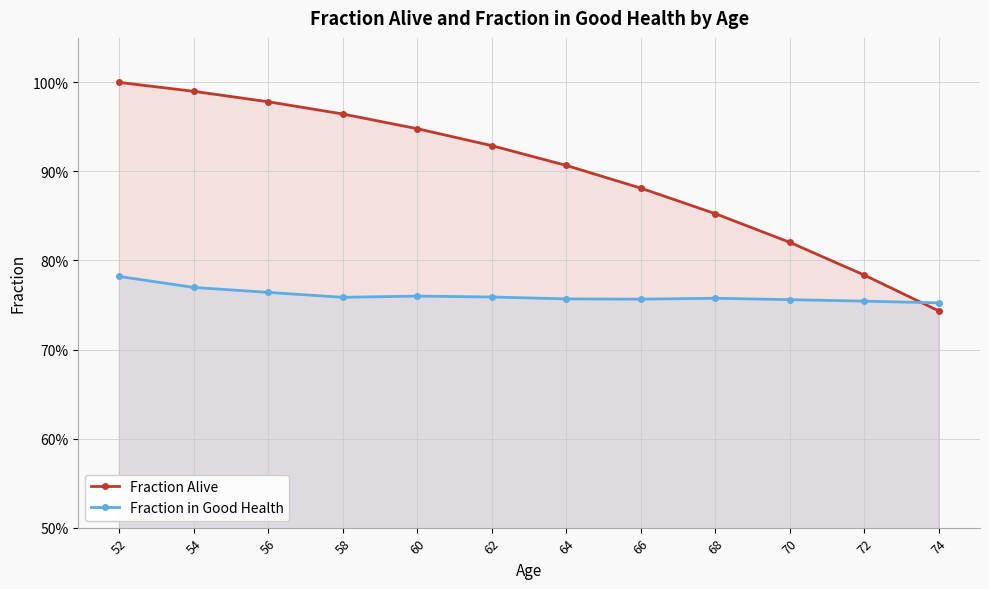

Rank the categories by Fraction Alive value from highest to lowest.

52, 54, 56, 58, 60, 62, 64, 66, 68, 70, 72, 74